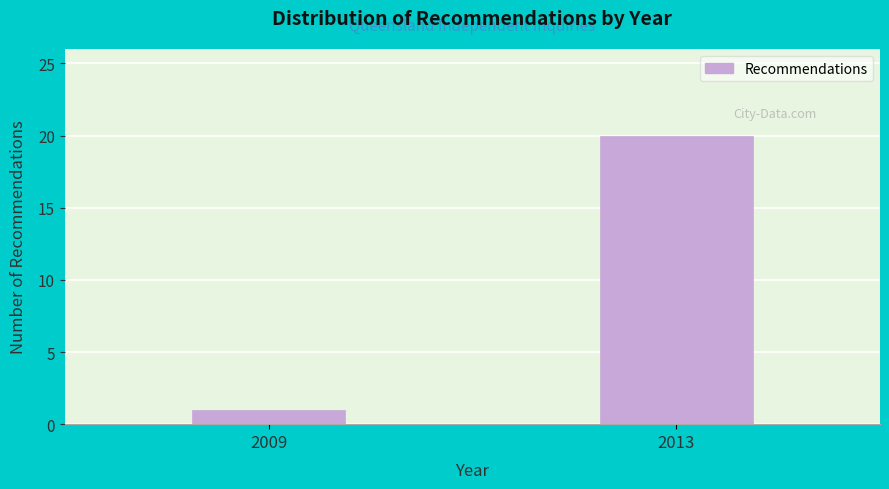

Reading right to left, list all the values displayed in this chart.

2013=20	2009=1